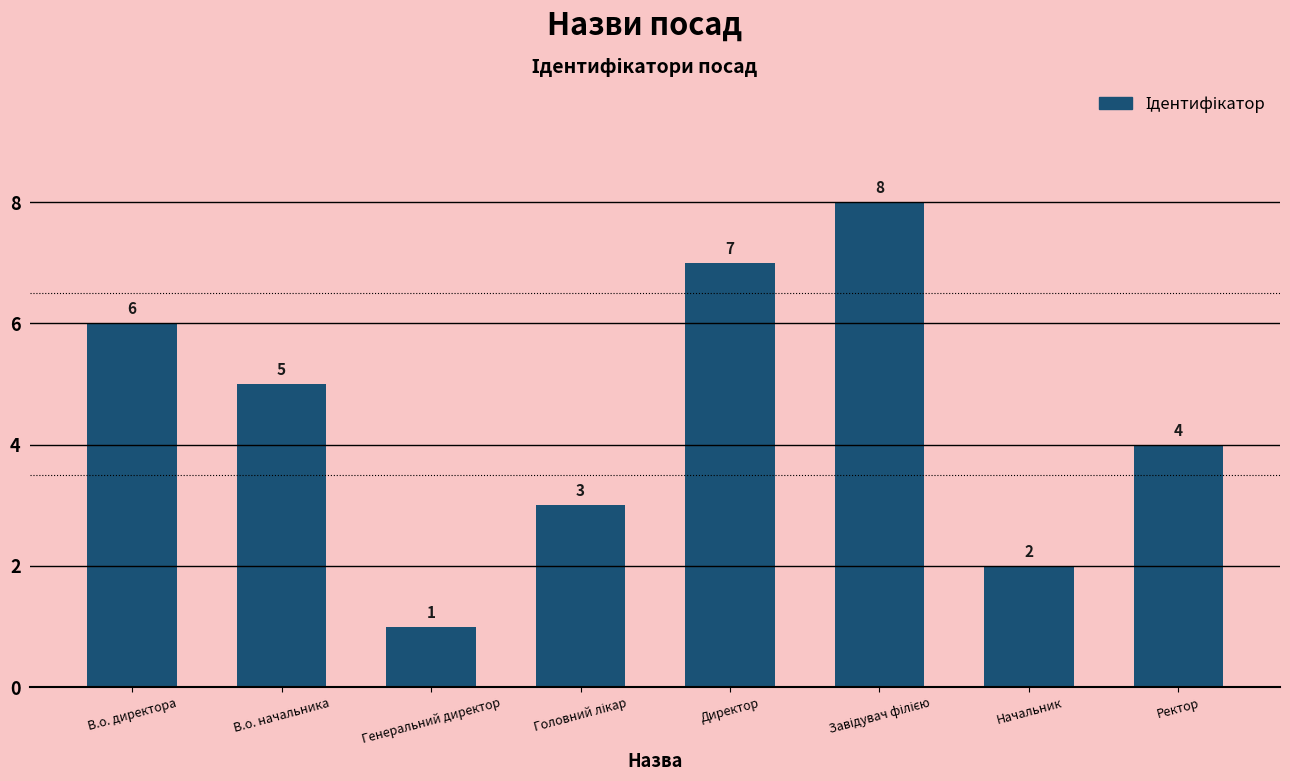

Reading left to right, what are all the values shown in this chart?

6	5	1	3	7	8	2	4